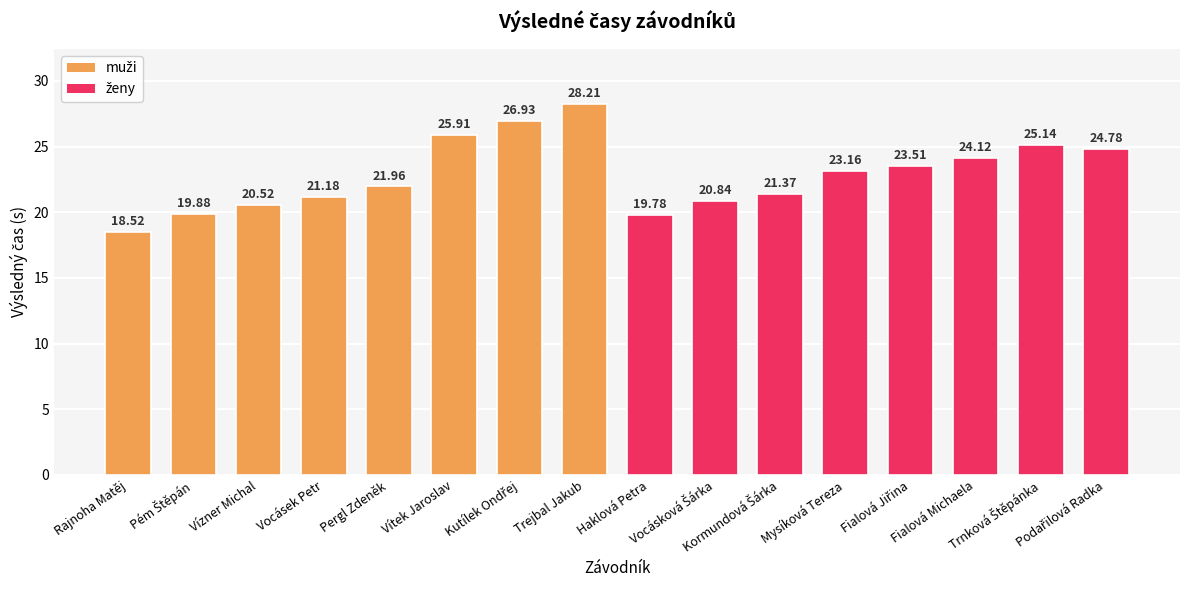

What position from the right is Kormundová Šárka?

6